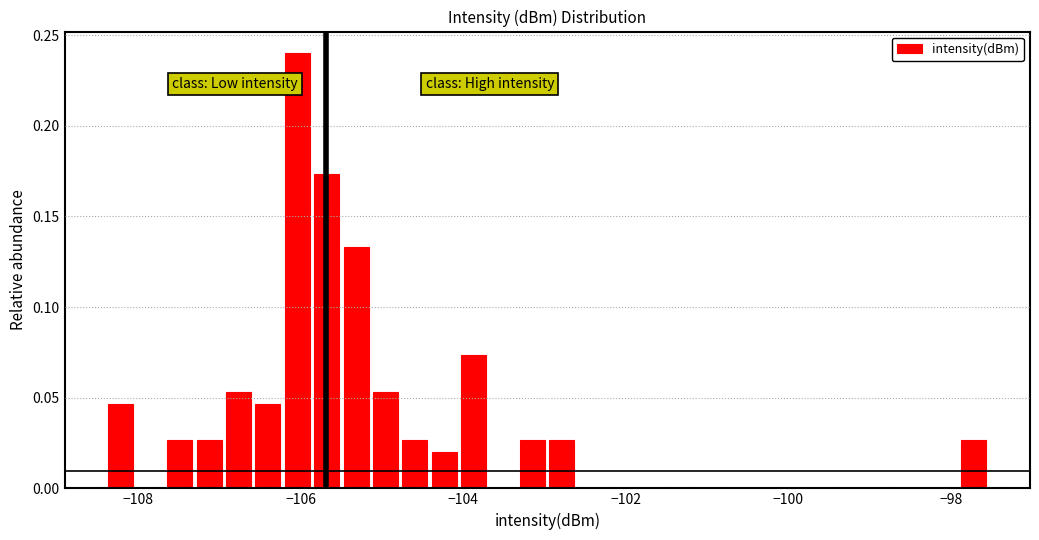

Around what value on the x-axis is the tallest bar? Give the approximate position of its centre, as read against the axis.

-106.0